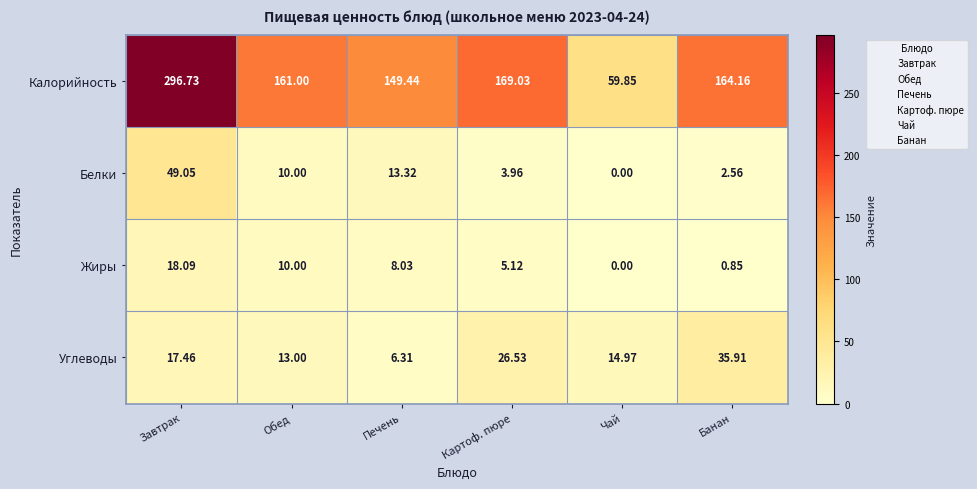

At which label does Углеводы first exceed 17?

Завтрак